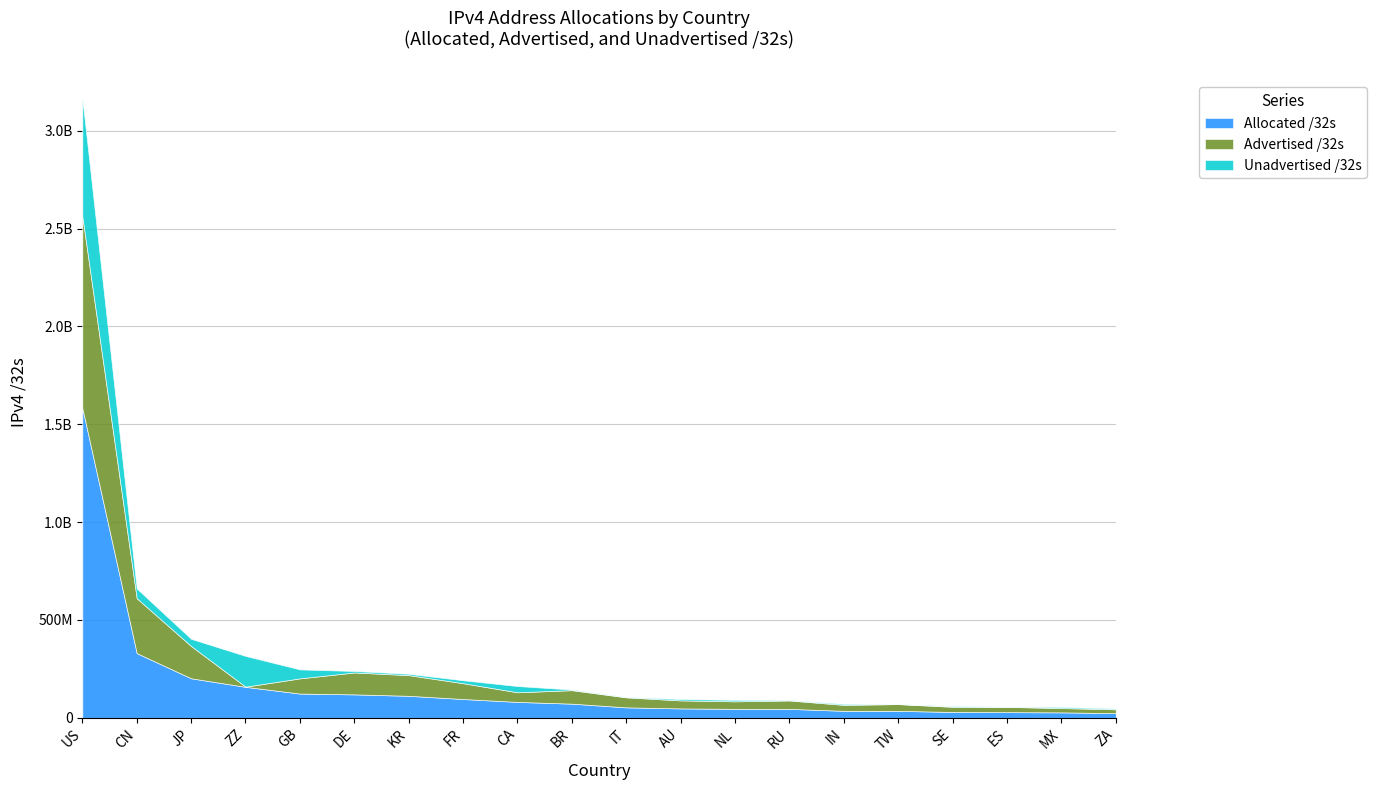

Does the chart display data point markers on the line(s)?

No